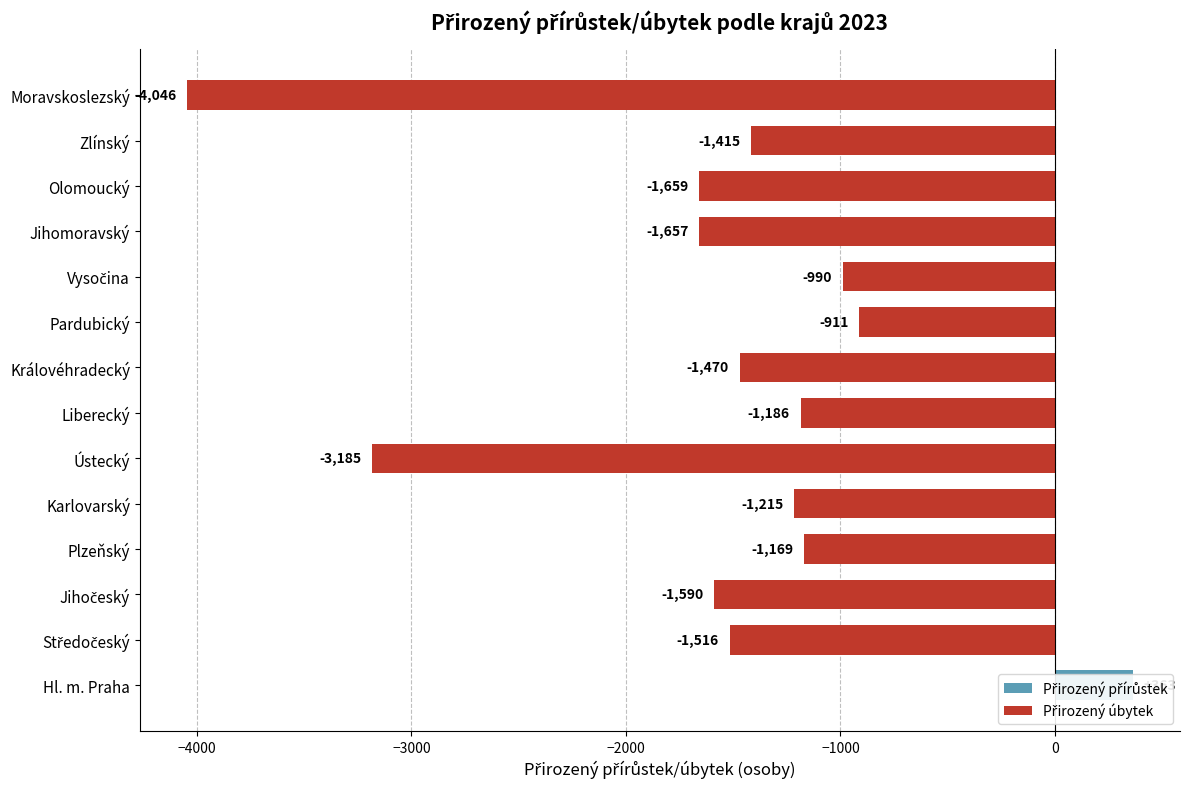

Reading left to right, transcribe all the data shown in this chart.

Přirozený přírůstek: 363	0	0	0	0	0	0	0	0	0	0	0	0	0
Přirozený úbytek: 0	-1516	-1590	-1169	-1215	-3185	-1186	-1470	-911	-990	-1657	-1659	-1415	-4046